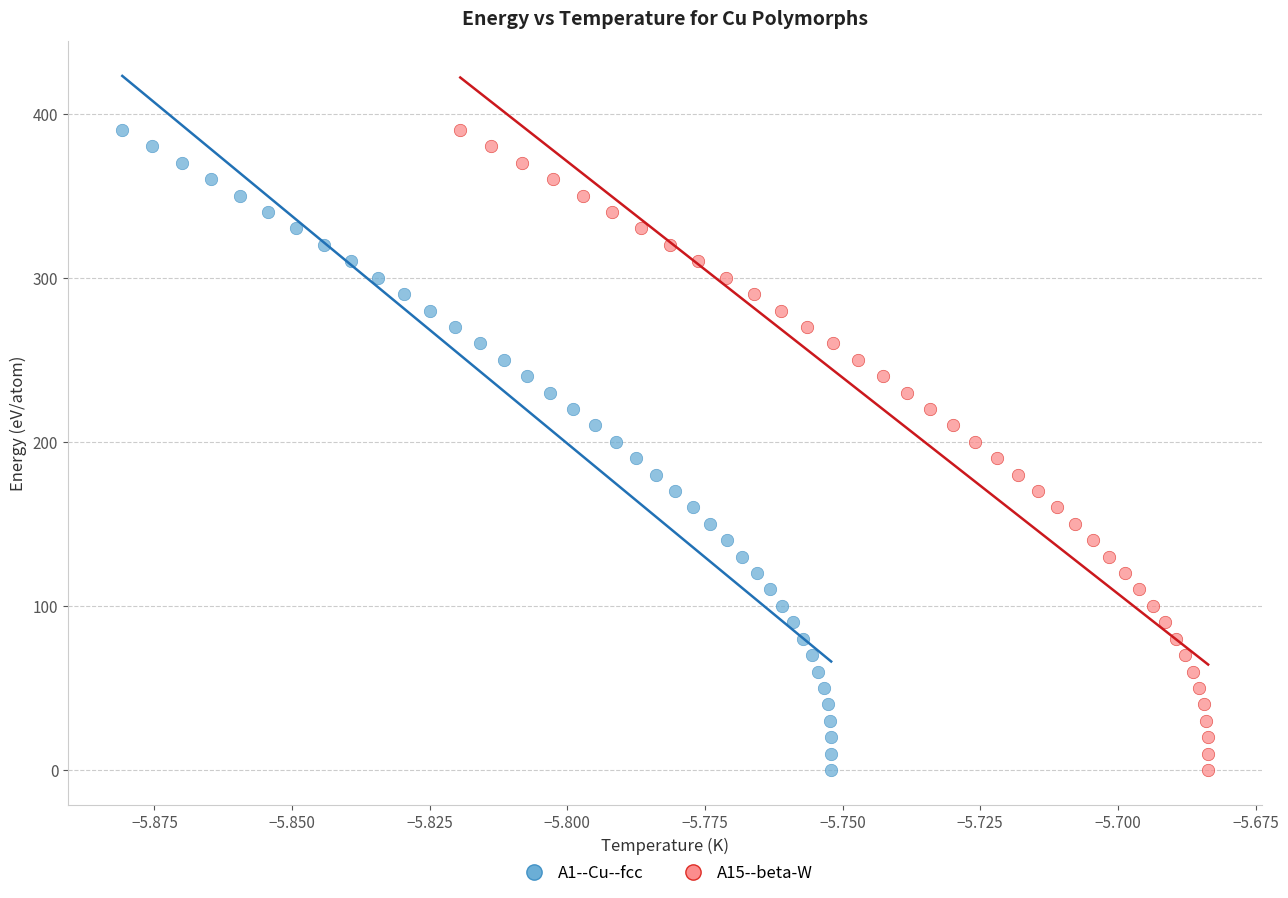

What are all the series names shown in the legend?

A1--Cu--fcc, A15--beta-W